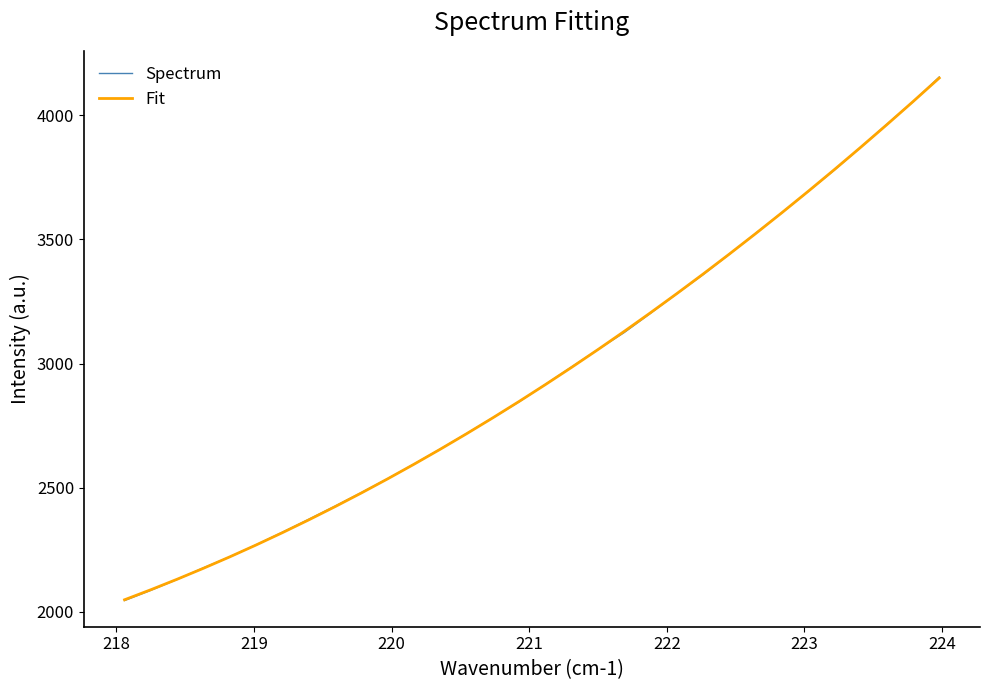

Which series has the largest range (max minus min)?

Spectrum